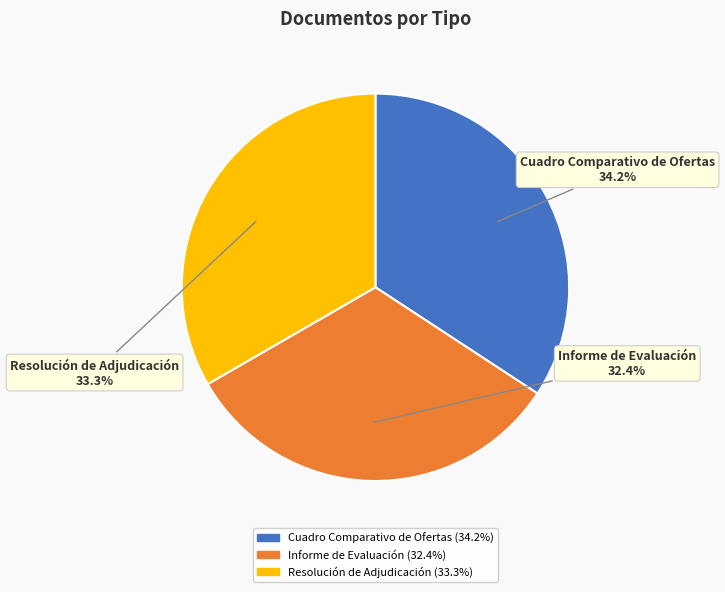

Which slice is the largest?

Cuadro Comparativo de Ofertas